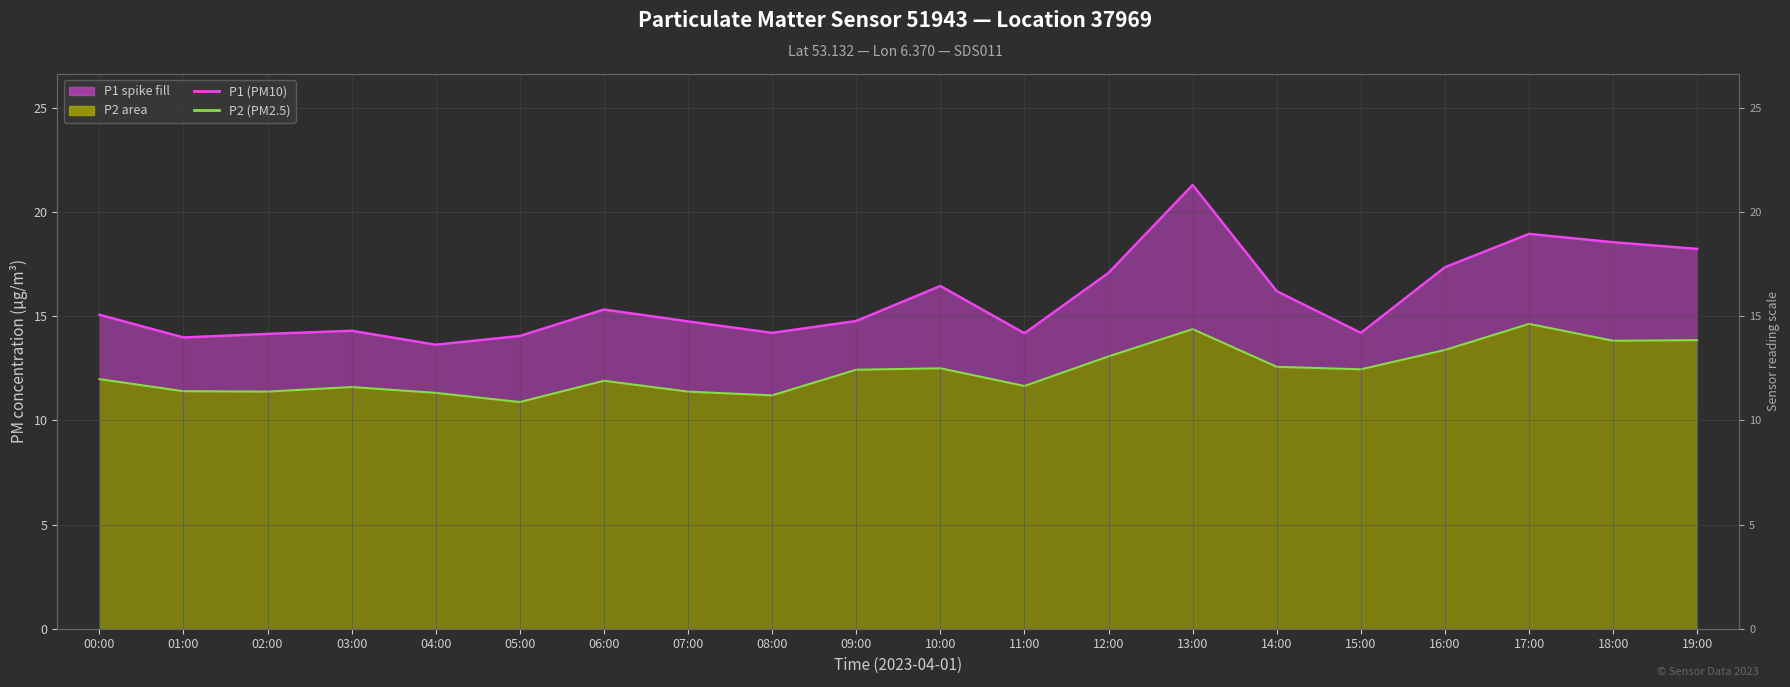

Which label corresponds to the largest value in the chart?

13:00